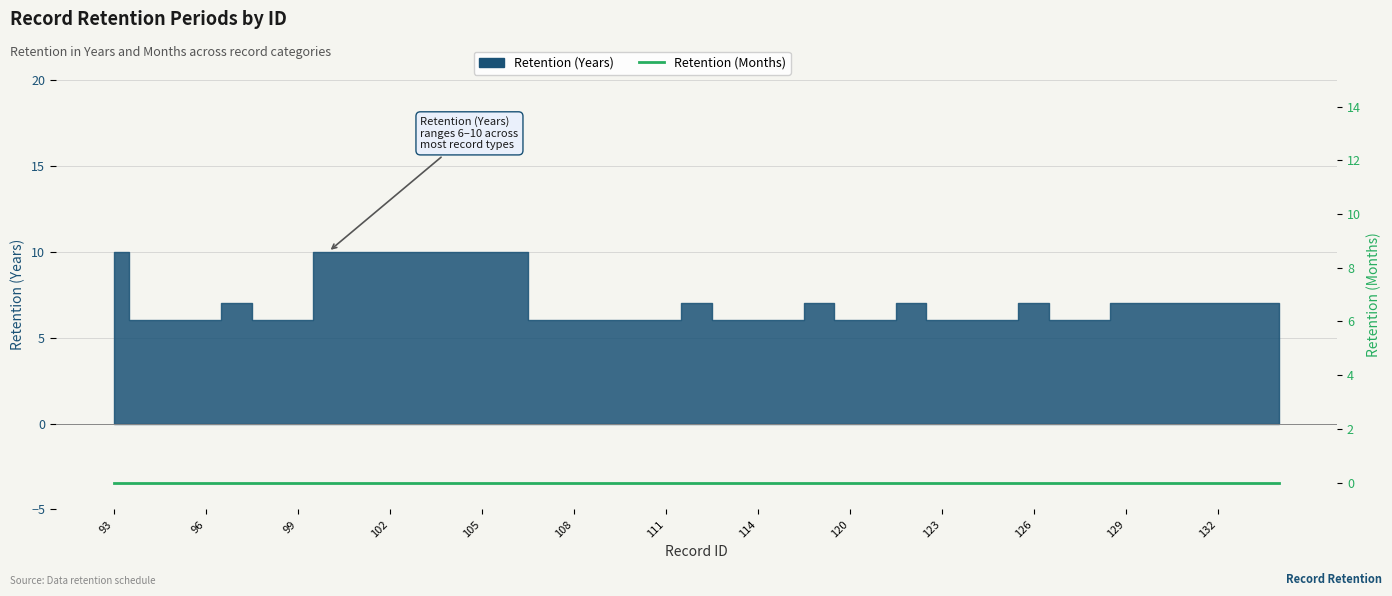

Between 133 and 114, which is larger?

133